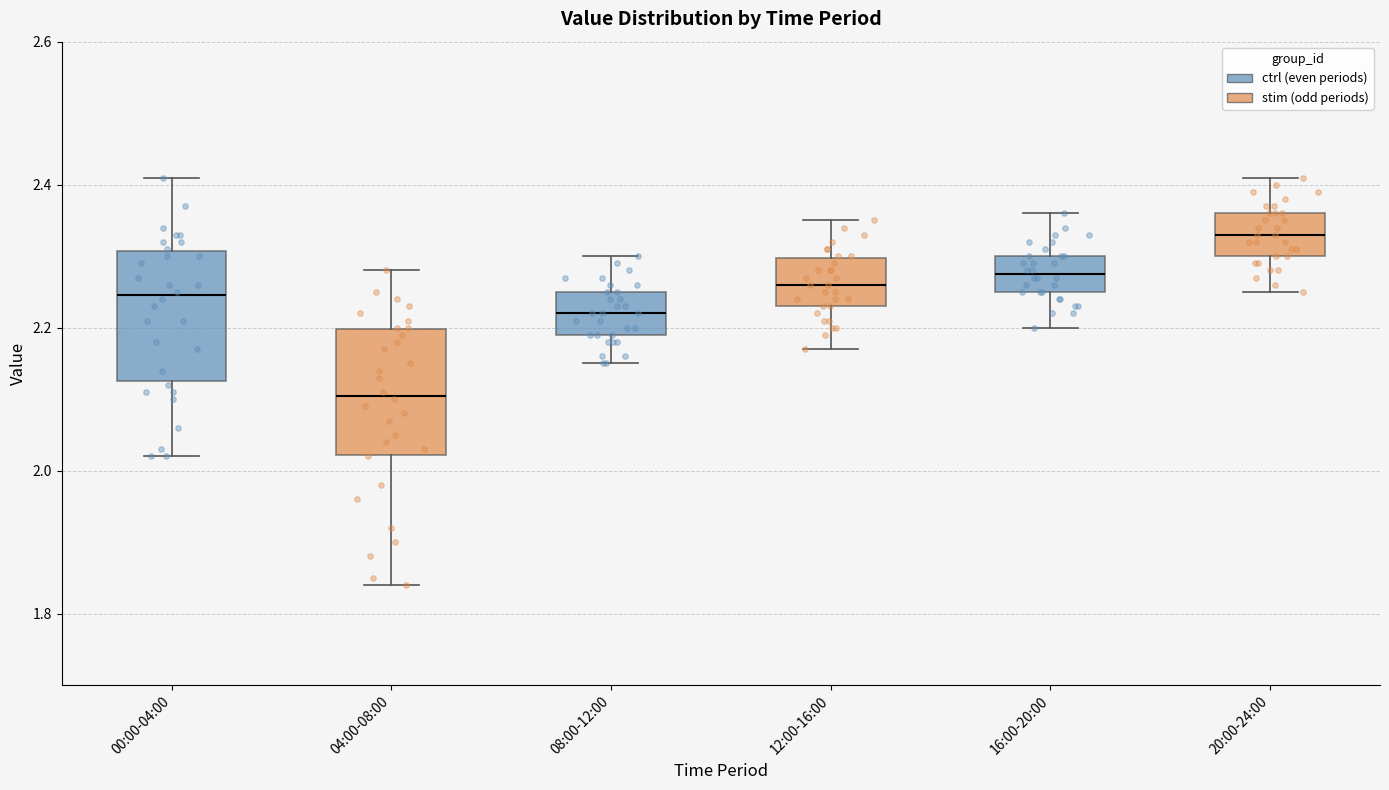

Reading left to right, transcribe this box plot: for each box, give where its median line is, the range the box spans, and where its two whiskers end, as read against the y-axis. The values are not printed on the chart, so give them approximately, as read against the axis.

00:00-04:00: median 2.24, box 2.12 to 2.30, whiskers 2.02 to 2.42
04:00-08:00: median 2.10, box 2.02 to 2.20, whiskers 1.84 to 2.28
08:00-12:00: median 2.22, box 2.20 to 2.26, whiskers 2.16 to 2.30
12:00-16:00: median 2.26, box 2.24 to 2.30, whiskers 2.18 to 2.36
16:00-20:00: median 2.28, box 2.26 to 2.30, whiskers 2.20 to 2.36
20:00-24:00: median 2.34, box 2.30 to 2.36, whiskers 2.26 to 2.42